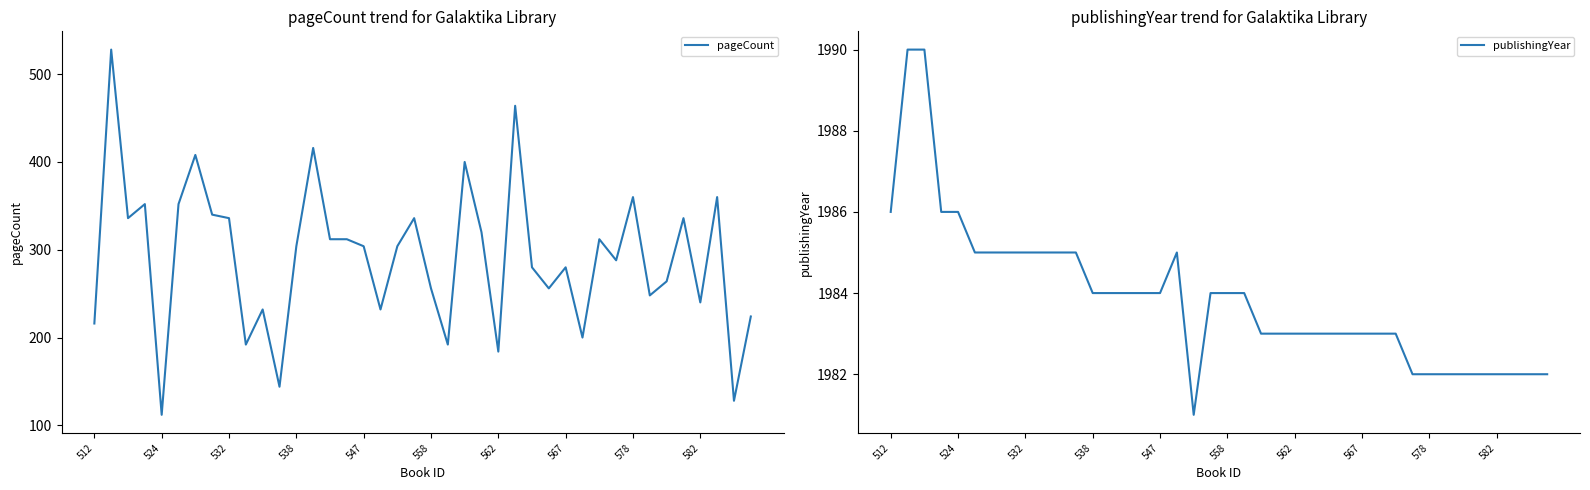

What is the highest value of the pageCount series?

528